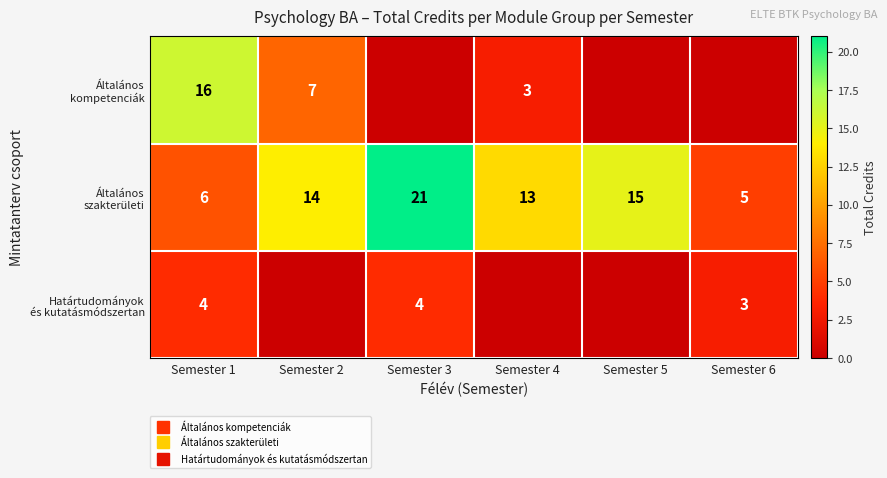

Which category has the lowest value in the Határtudományok és kutatásmódszertan series?

Semester 2